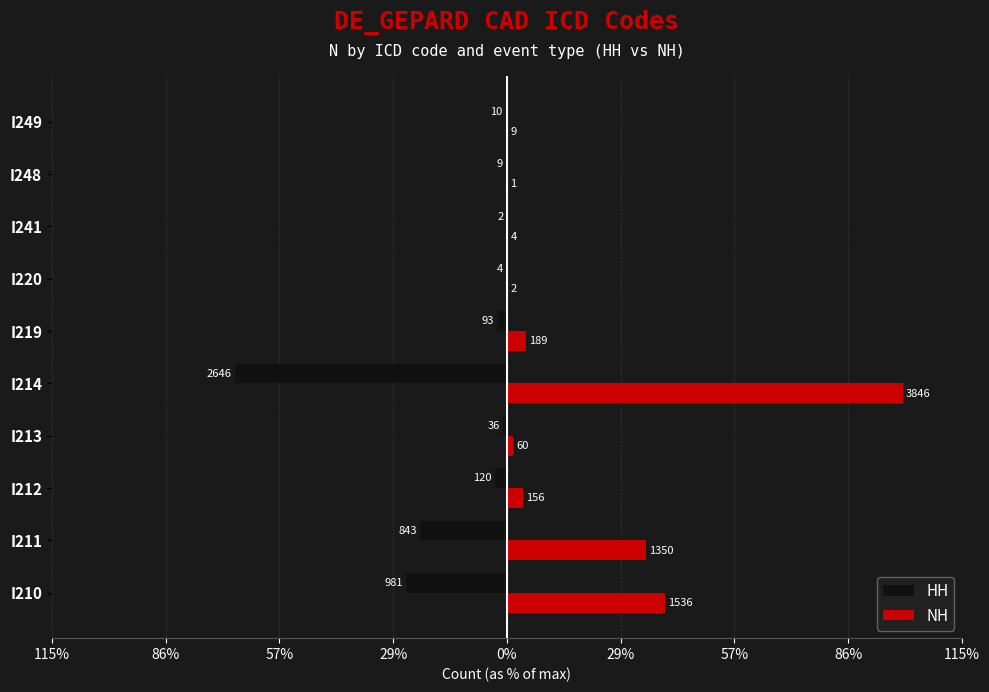

What are all the series names shown in the legend?

HH, NH